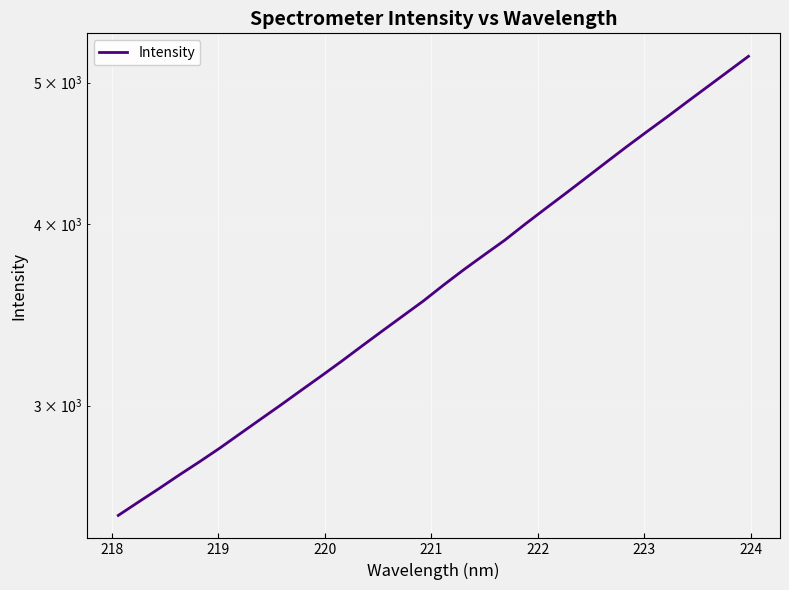

What is the sum of all values?

117972.2